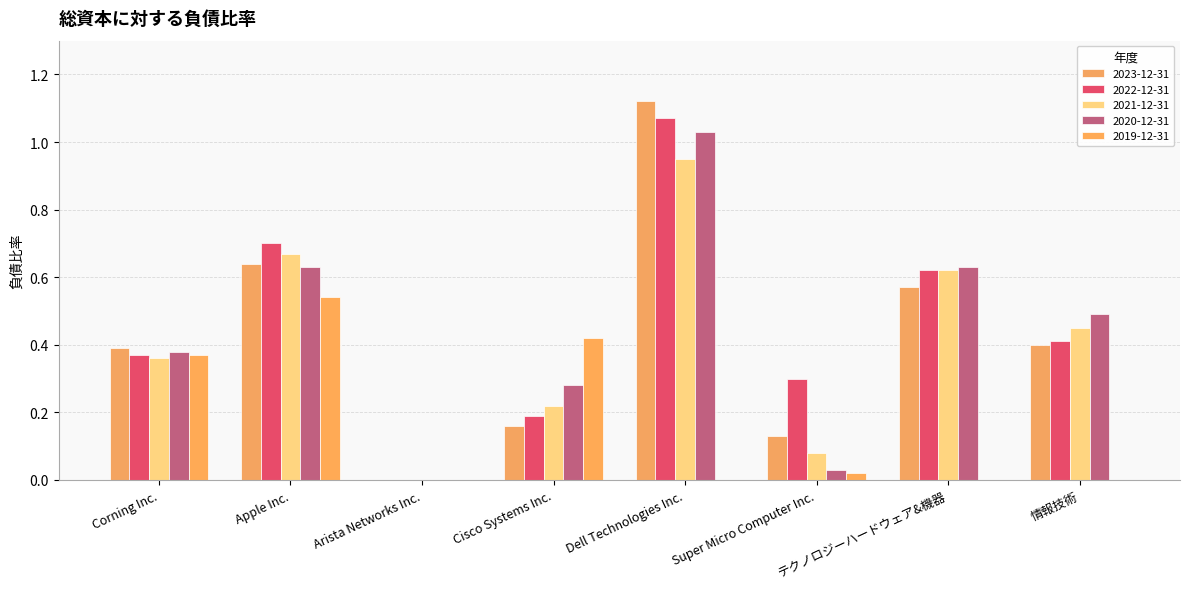

Reading right to left, what are all the values shown in this chart?

2023-12-31: 情報技術=0.4	テクノロジーハードウェア&機器=0.6	Super Micro Computer Inc.=0.1	Dell Technologies Inc.=1.1	Cisco Systems Inc.=0.2	Arista Networks Inc.=0.0	Apple Inc.=0.6	Corning Inc.=0.4
2022-12-31: 情報技術=0.4	テクノロジーハードウェア&機器=0.6	Super Micro Computer Inc.=0.3	Dell Technologies Inc.=1.1	Cisco Systems Inc.=0.2	Arista Networks Inc.=0.0	Apple Inc.=0.7	Corning Inc.=0.4
2021-12-31: 情報技術=0.5	テクノロジーハードウェア&機器=0.6	Super Micro Computer Inc.=0.1	Dell Technologies Inc.=0.9	Cisco Systems Inc.=0.2	Arista Networks Inc.=0.0	Apple Inc.=0.7	Corning Inc.=0.4
2020-12-31: 情報技術=0.5	テクノロジーハードウェア&機器=0.6	Super Micro Computer Inc.=0.0	Dell Technologies Inc.=1.0	Cisco Systems Inc.=0.3	Arista Networks Inc.=0.0	Apple Inc.=0.6	Corning Inc.=0.4
2019-12-31: 情報技術=0.0	テクノロジーハードウェア&機器=0.0	Super Micro Computer Inc.=0.0	Dell Technologies Inc.=0.0	Cisco Systems Inc.=0.4	Arista Networks Inc.=0.0	Apple Inc.=0.5	Corning Inc.=0.4